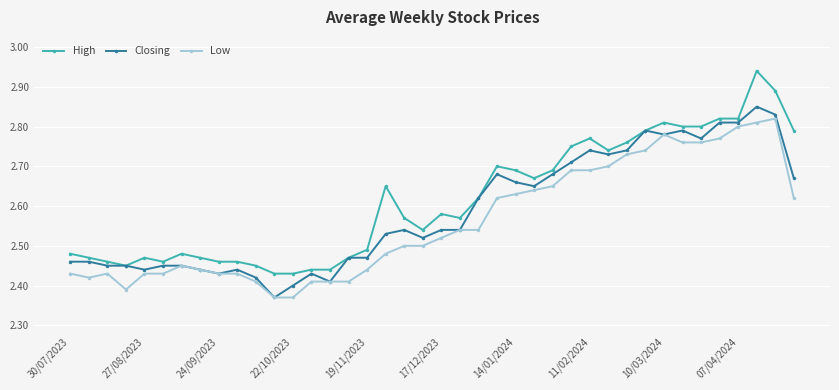

Which series has the largest range (max minus min)?

High